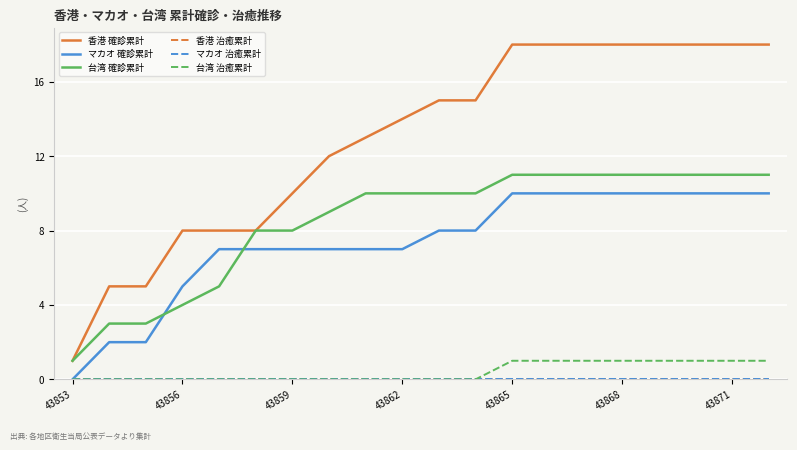

Does the chart have visible grid lines?

Yes